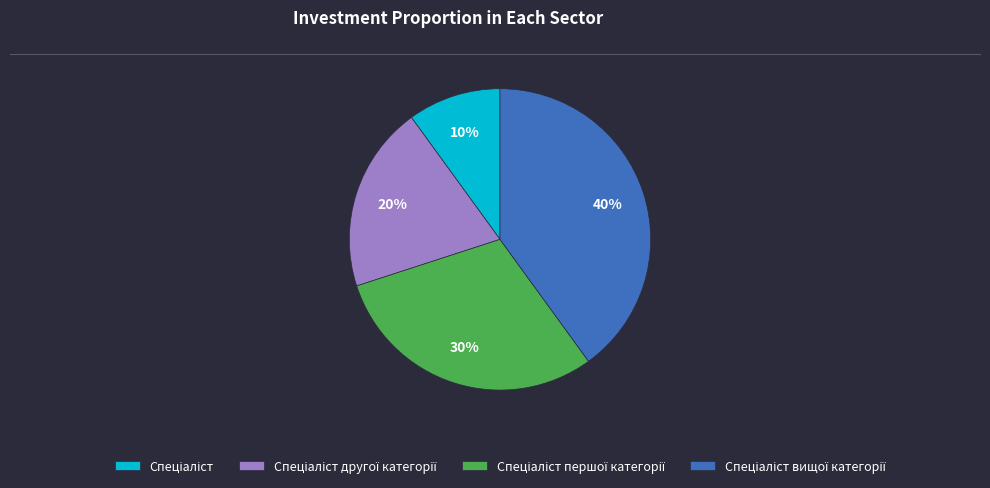

Does any single category account for the majority?

No